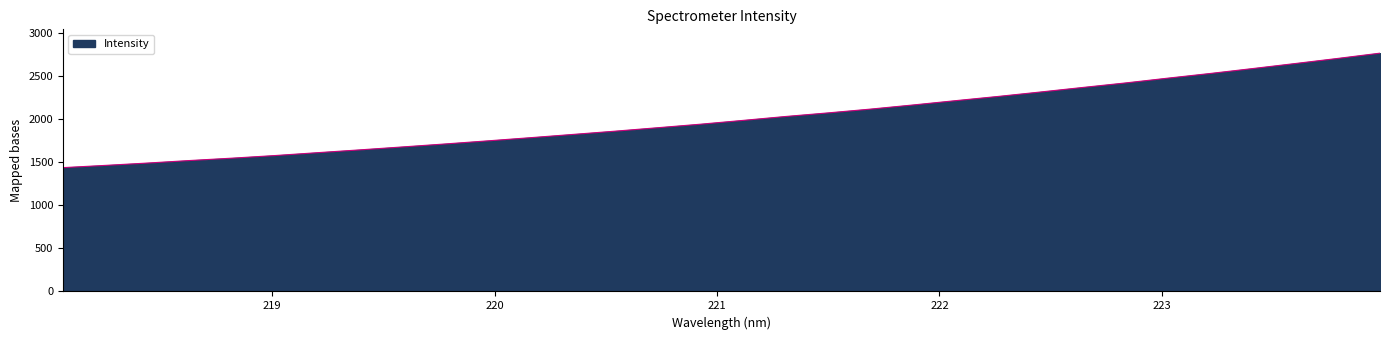

What is the difference between the maximum and minimum values?

1328.1